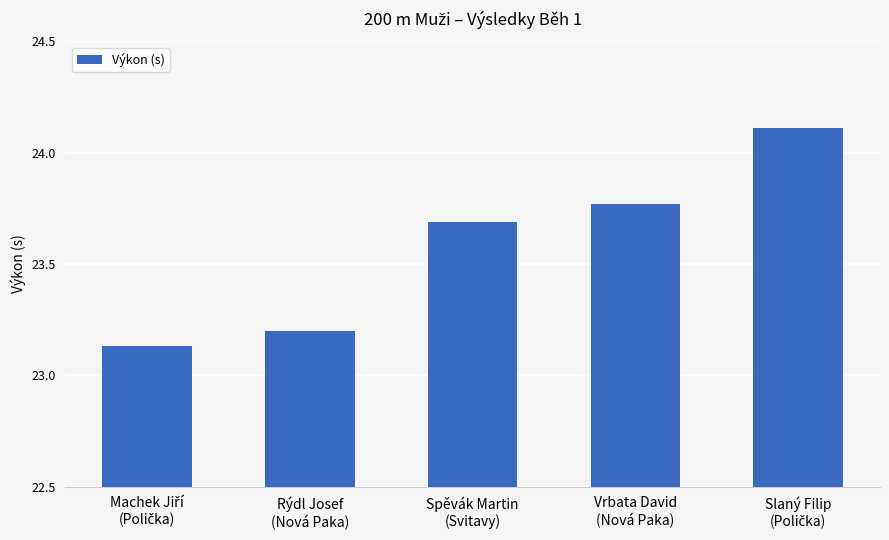

How many values are between 23 and 24?

4